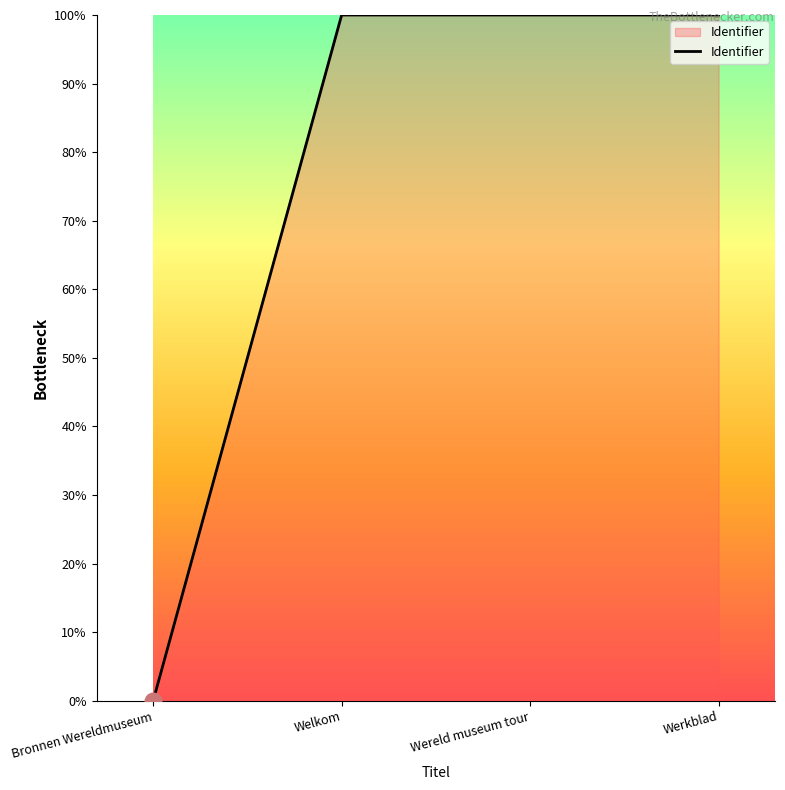

Which category has the lowest value across all series?

Bronnen Wereldmuseum